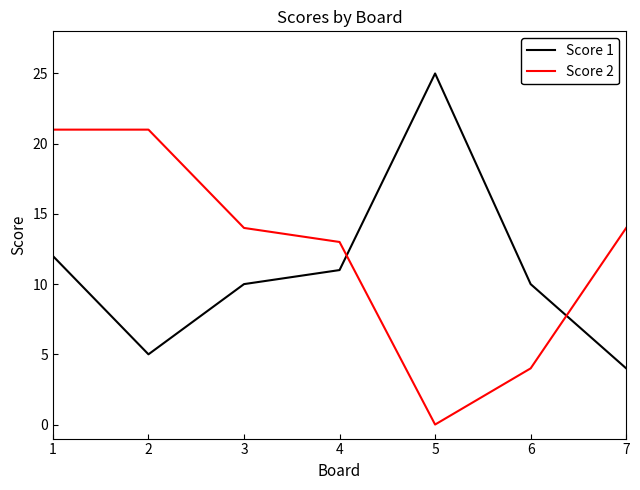

How many series are shown in this chart?

2